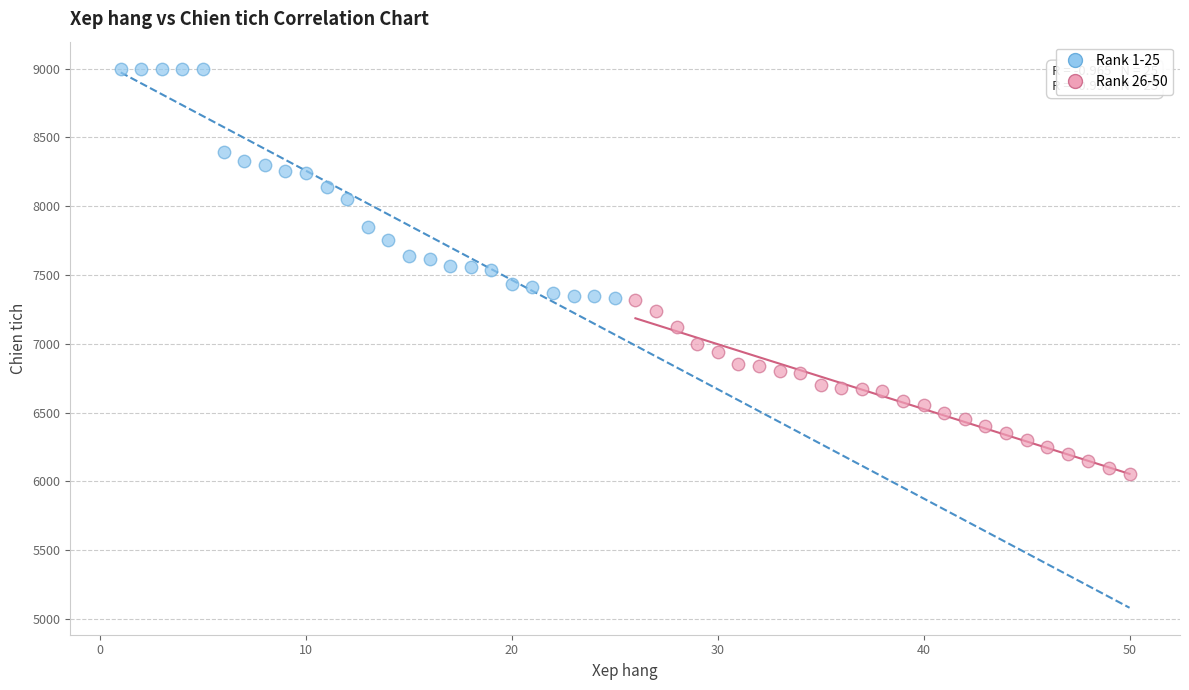

Which series contains the lowest Y value?

Rank 26-50